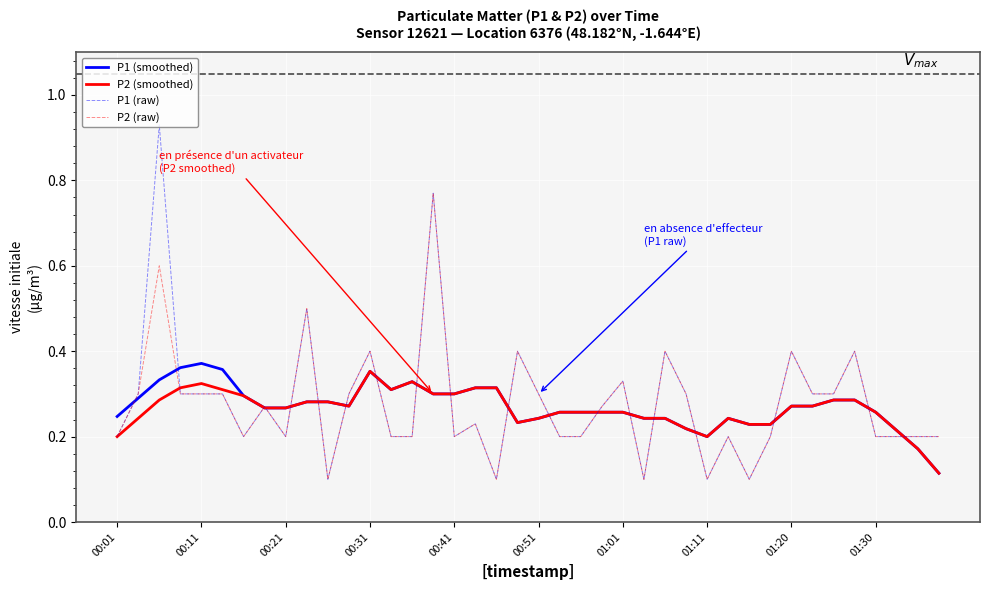

Which series has the largest range (max minus min)?

P1 (raw)